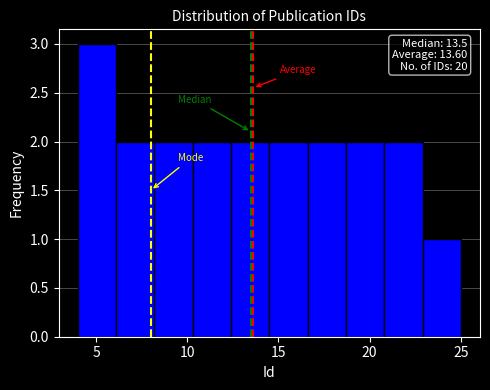

Which range on the x-axis has the tallest bar?

4.0 to 6.1